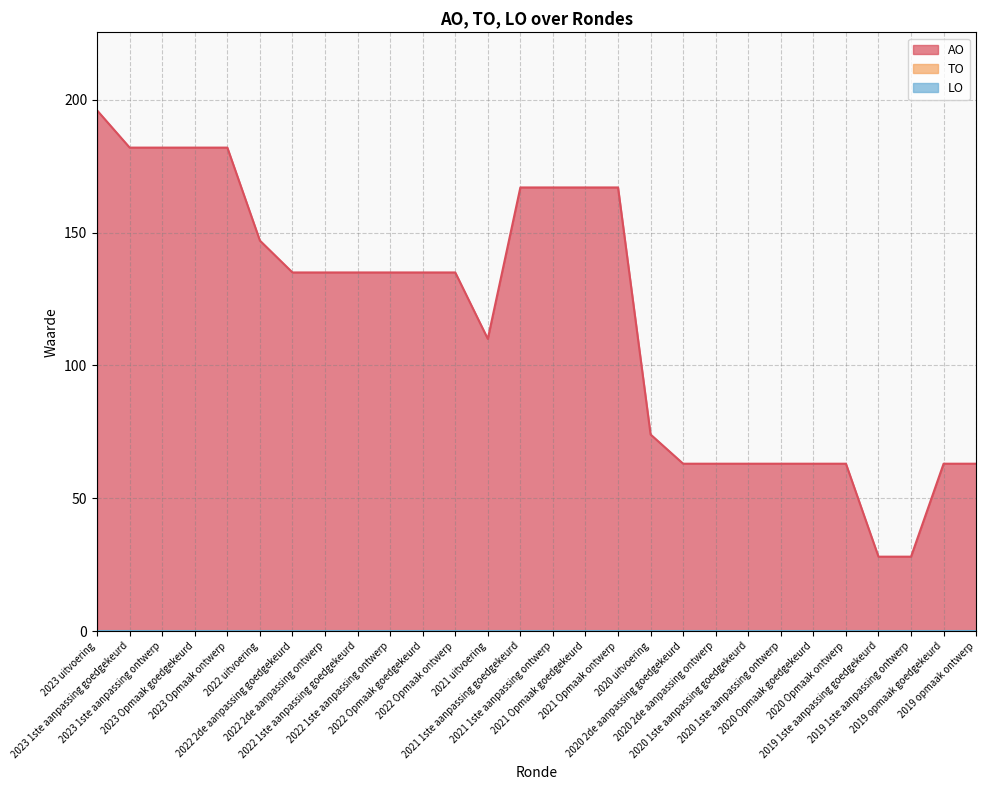

Does the chart have visible grid lines?

Yes